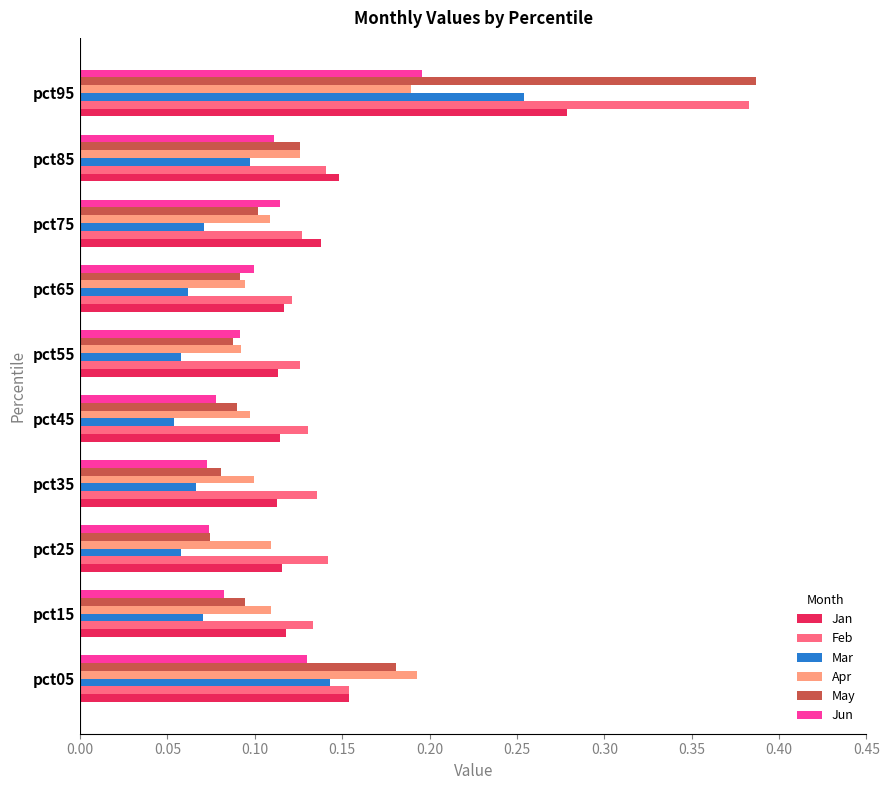

What is the sum of all Mar values?

0.9